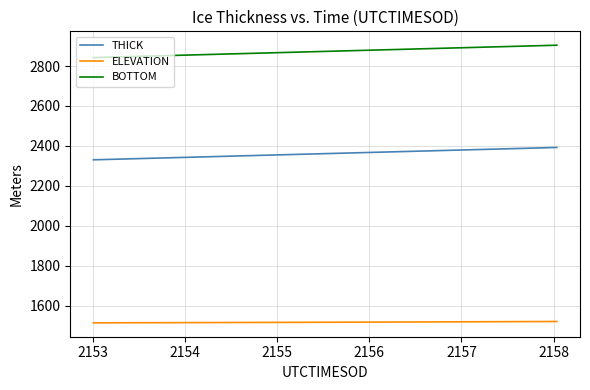

True or false: THICK and ELEVATION intersect in this chart.

False